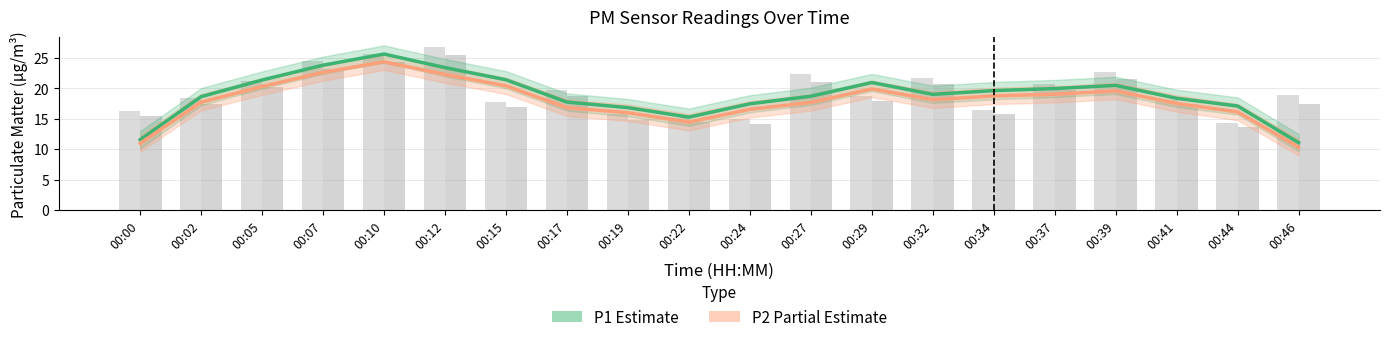

List the series in order of their overall mean, lowest first.

P2 (Partial Estimate), P1 (Estimate)